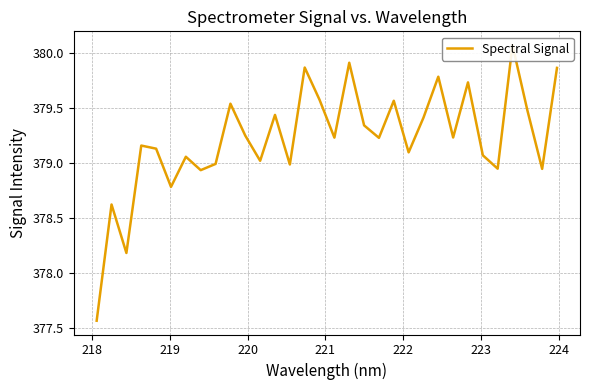

At which category does the data reach its first local peak?

218